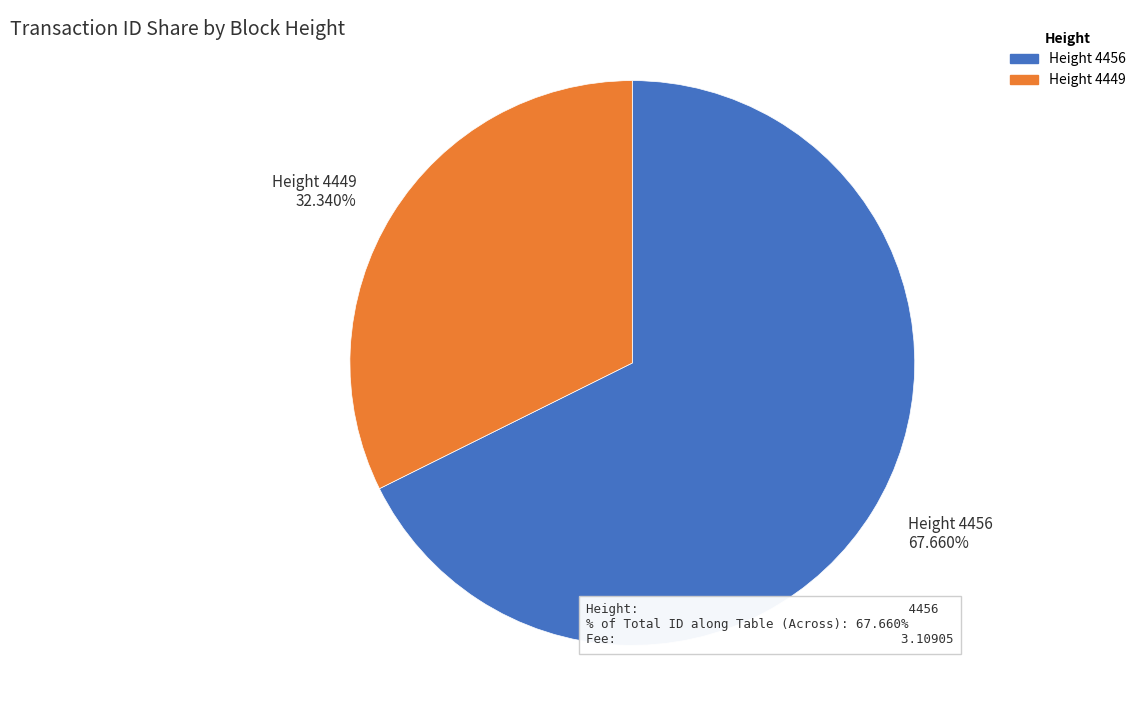

Do Height 4456 and Height 4449 together represent more than half of the pie?

Yes